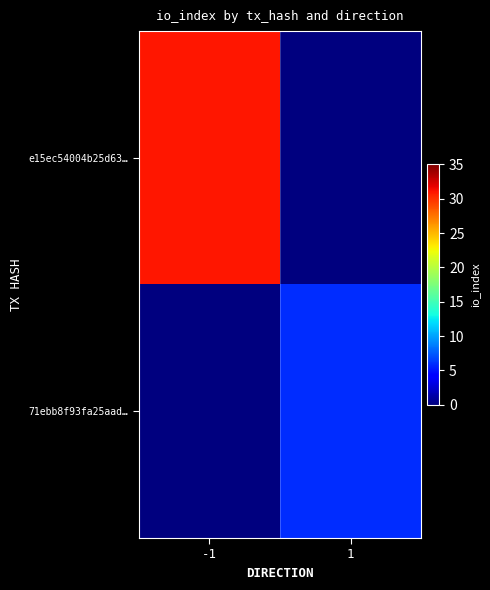

Reading left to right, what are all the values shown in this chart?

e15ec54004b25d63…: -1=31	1=0
71ebb8f93fa25aad…: -1=0	1=6